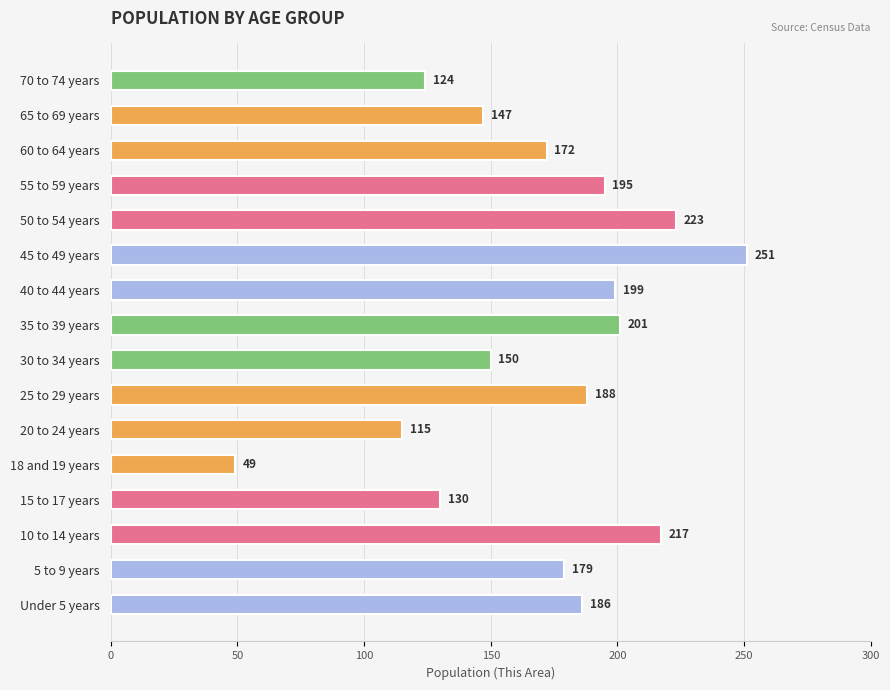

Which category has the lowest value across all series?

18 and 19 years